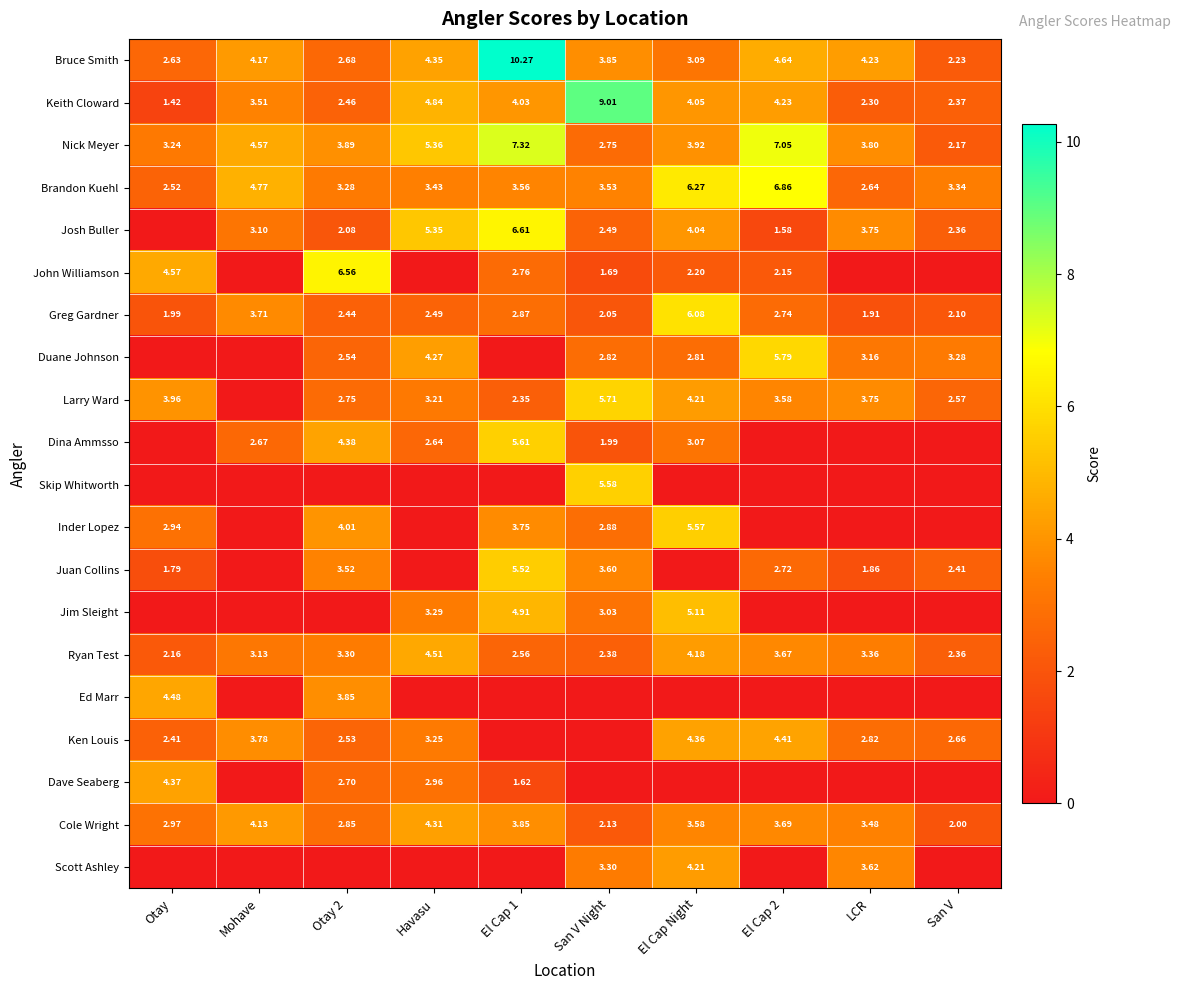

At how many categories does at least one series exceed 9?

2